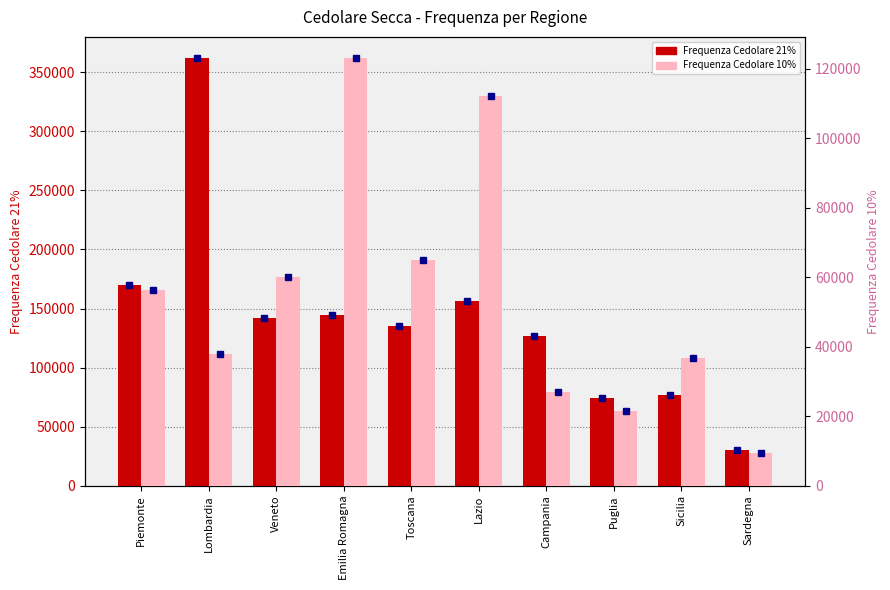

Read the Frequenza Cedolare 10% value at Sicilia.

36857